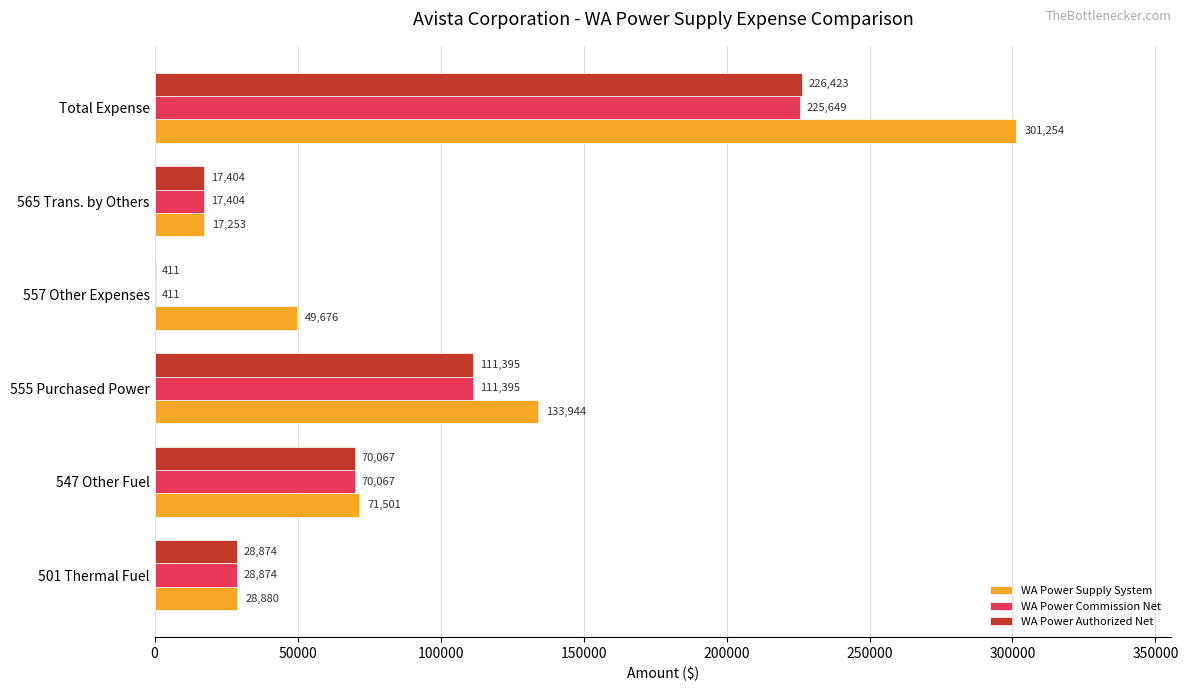

Which series has the widest spread of values?

WA Power Supply System